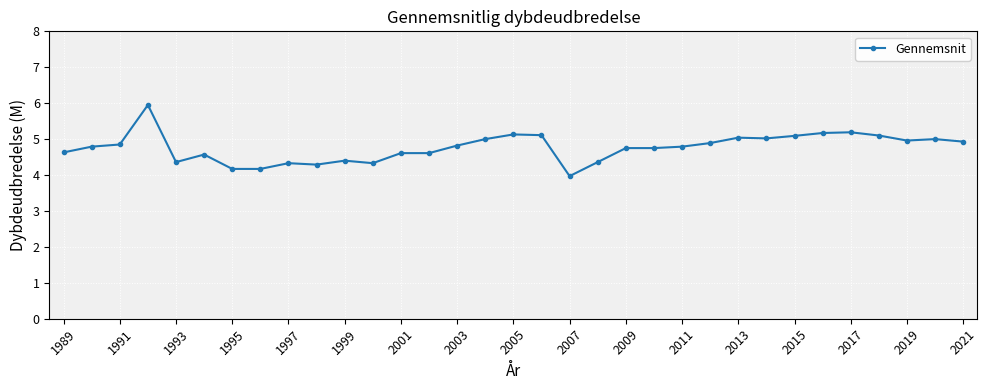

What is the value of the 17th point from the left?

5.1